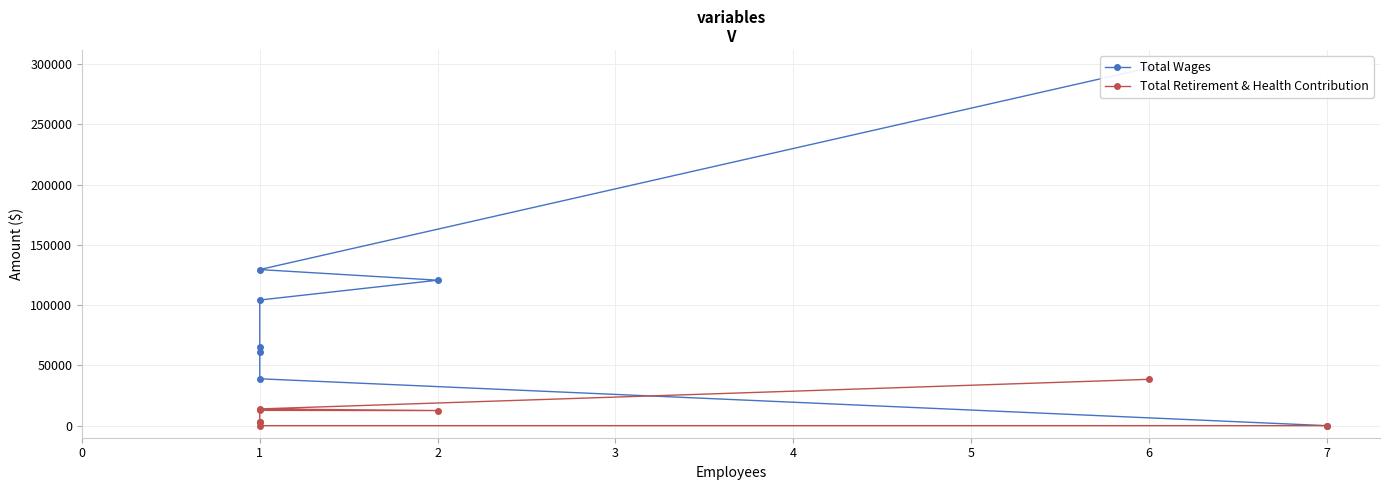

True or false: Total Wages and Total Retirement & Health Contribution cross at least once.

False